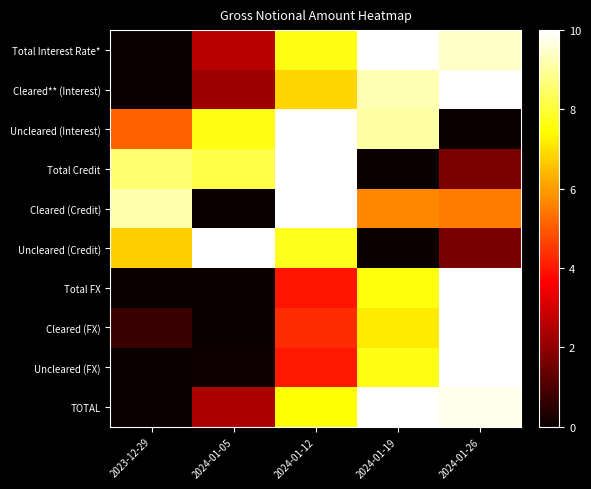

Reading left to right, list all the values displayed in this chart.

Total Interest Rate*: 2023-12-29=0.0	2024-01-05=2.6	2024-01-12=7.7	2024-01-19=10.0	2024-01-26=9.5
Cleared** (Interest): 2023-12-29=0.0	2024-01-05=2.2	2024-01-12=6.9	2024-01-19=9.3	2024-01-26=10.0
Uncleared (Interest): 2023-12-29=5.1	2024-01-05=7.7	2024-01-12=10.0	2024-01-19=9.1	2024-01-26=0.0
Total Credit: 2023-12-29=8.6	2024-01-05=8.2	2024-01-12=10.0	2024-01-19=0.0	2024-01-26=1.7
Cleared (Credit): 2023-12-29=9.2	2024-01-05=0.0	2024-01-12=10.0	2024-01-19=5.7	2024-01-26=5.5
Uncleared (Credit): 2023-12-29=6.7	2024-01-05=10.0	2024-01-12=7.8	2024-01-19=0.0	2024-01-26=1.7
Total FX: 2023-12-29=0.0	2024-01-05=0.0	2024-01-12=4.0	2024-01-19=7.6	2024-01-26=10.0
Cleared (FX): 2023-12-29=0.7	2024-01-05=0.0	2024-01-12=4.3	2024-01-19=7.2	2024-01-26=10.0
Uncleared (FX): 2023-12-29=0.0	2024-01-05=0.1	2024-01-12=4.0	2024-01-19=7.7	2024-01-26=10.0
TOTAL: 2023-12-29=0.0	2024-01-05=2.4	2024-01-12=7.5	2024-01-19=10.0	2024-01-26=9.8